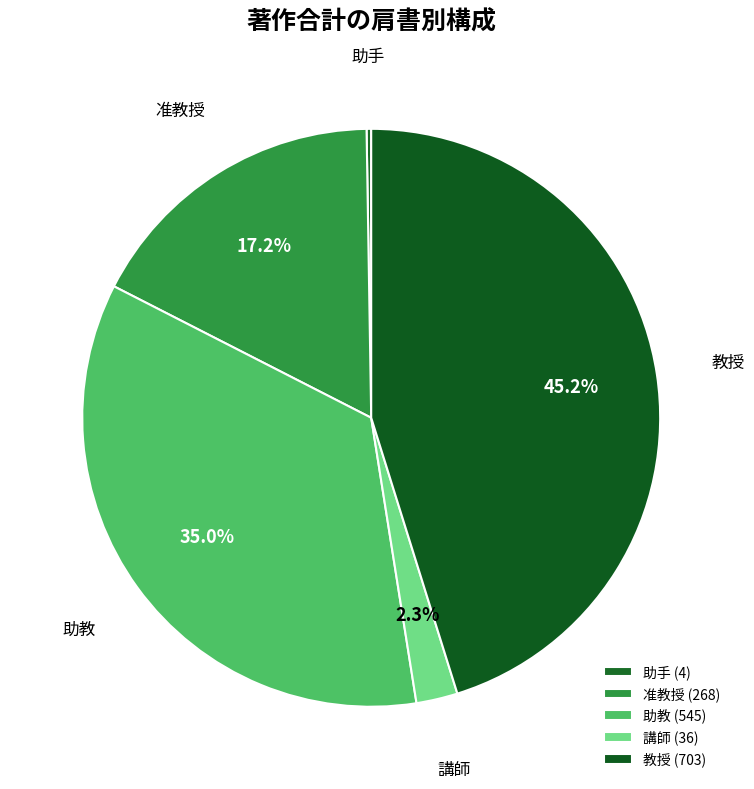

Is there a majority slice in this chart?

No